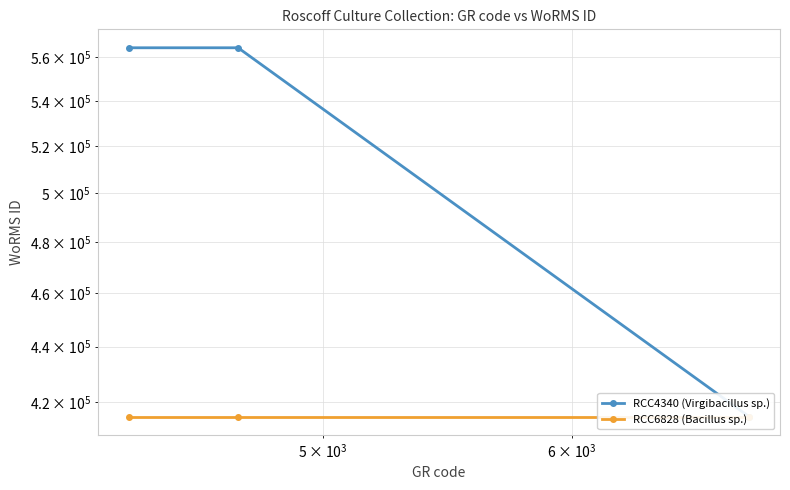

What are all the series names shown in the legend?

RCC4340 (Virgibacillus sp.), RCC6828 (Bacillus sp.)